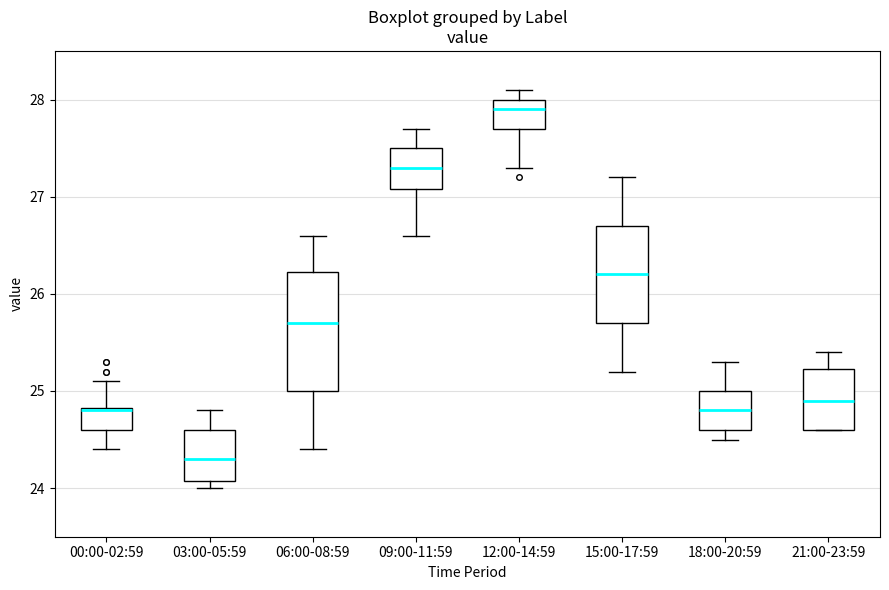

Which box is the tallest, from its lower edge to its upper edge?

06:00-08:59